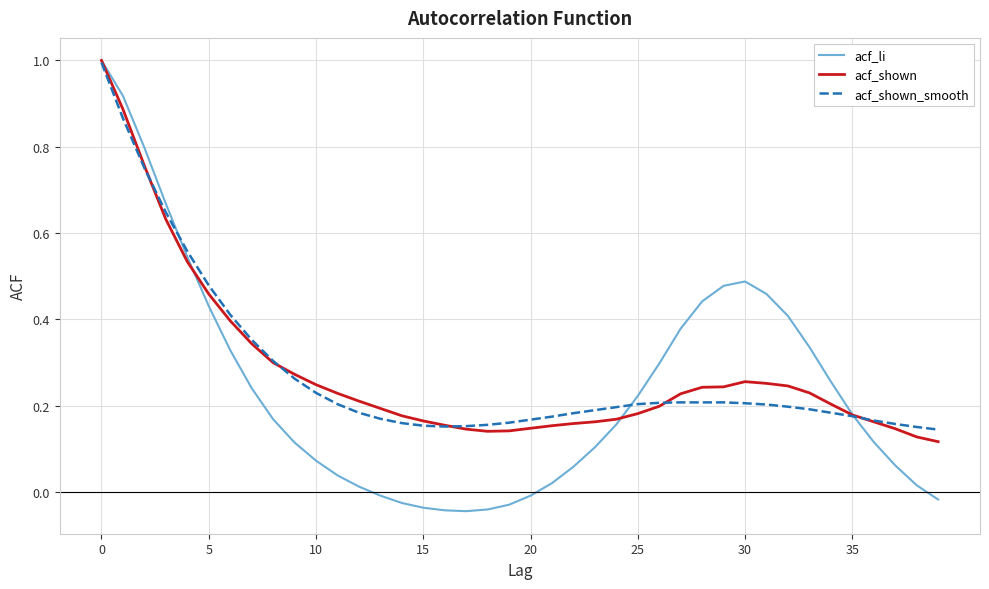

What is the maximum value for acf_shown_smooth?

1.0